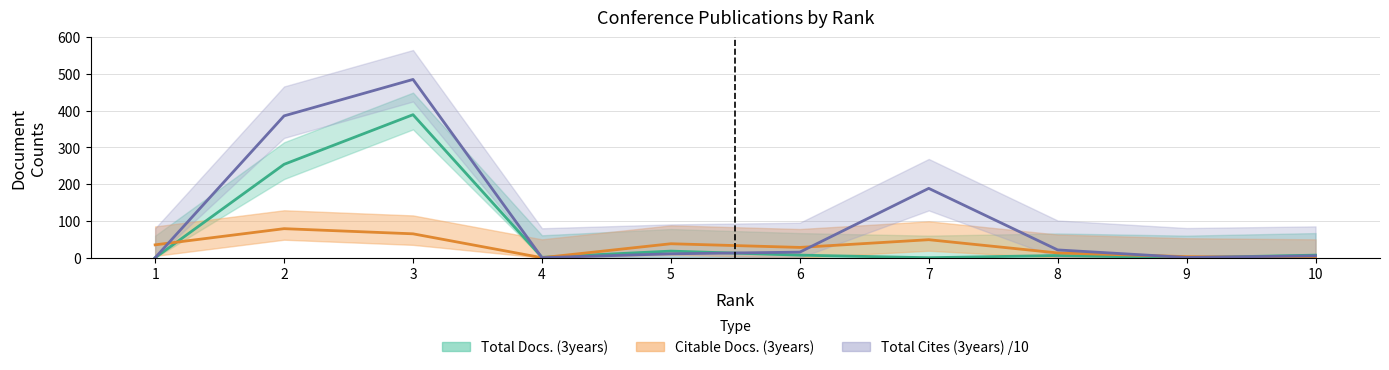

How many categories are shown in the chart?

10